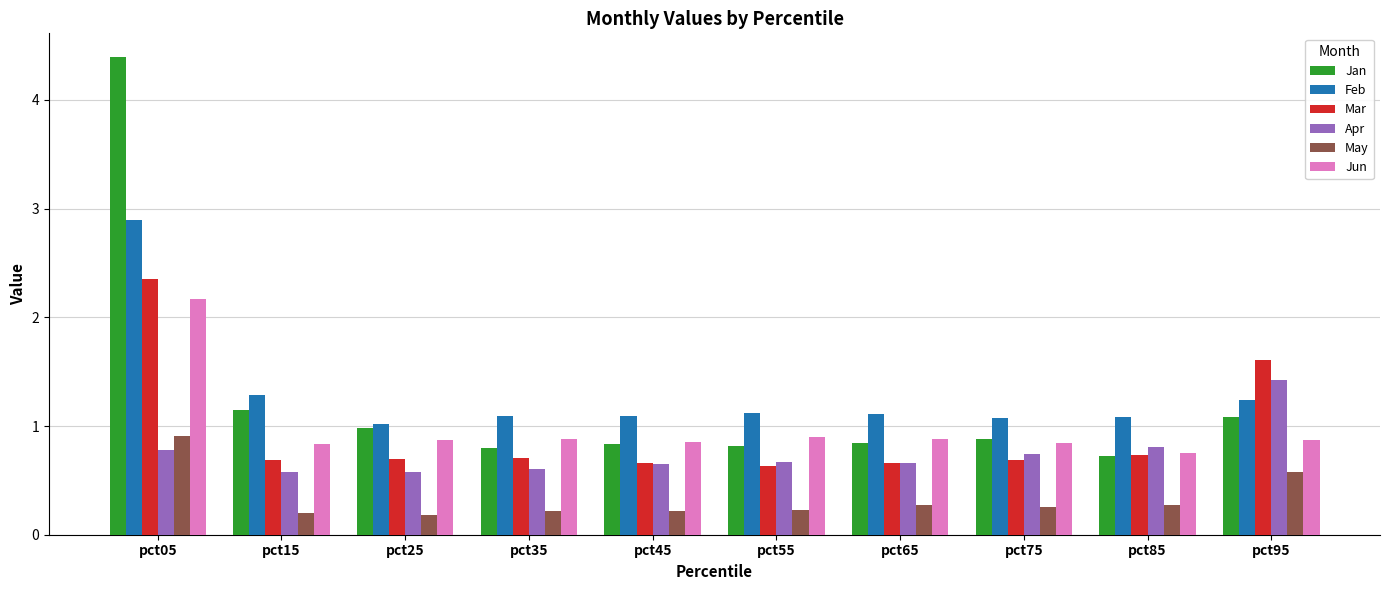

What is the total value across all series at pct55?

4.4